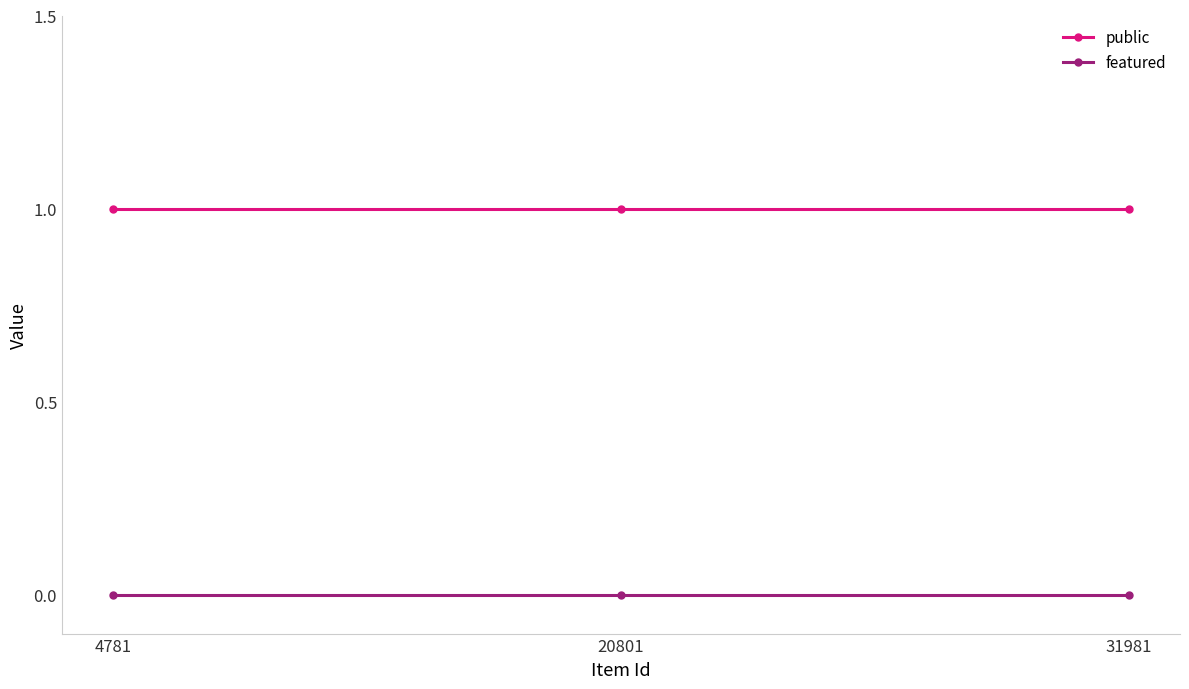

What is the value of the public point at the 1st from the left?

1